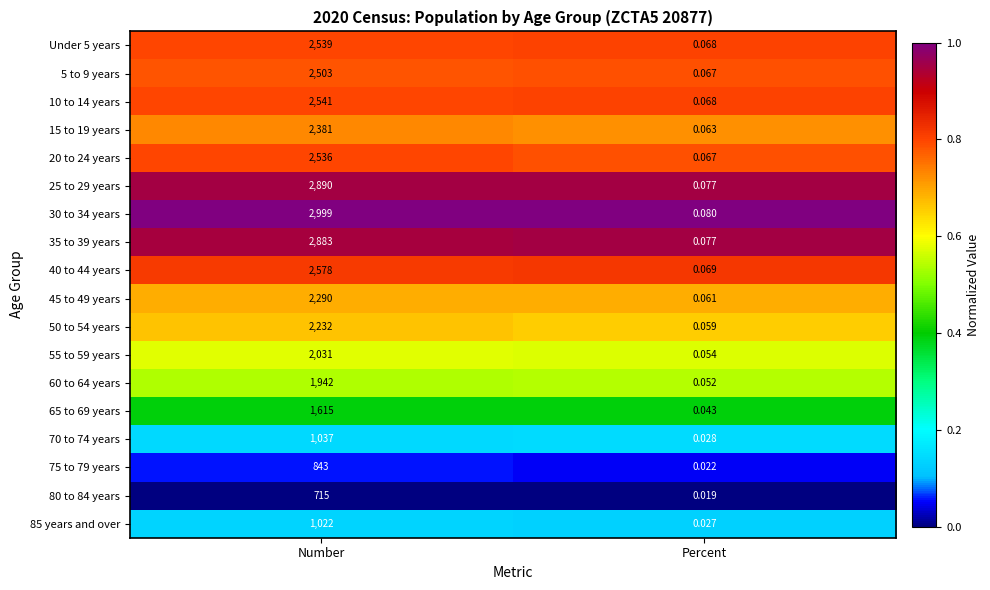

At which label does 10 to 14 years reach its peak?

Number